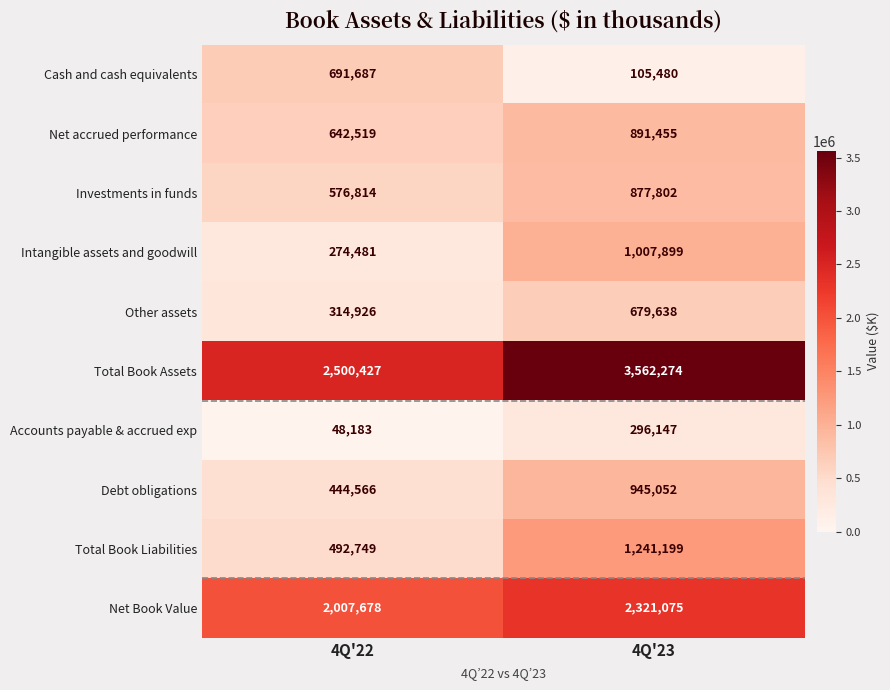

What is the difference between the Total Book Assets values at 4Q'23 and 4Q'22?

1061847